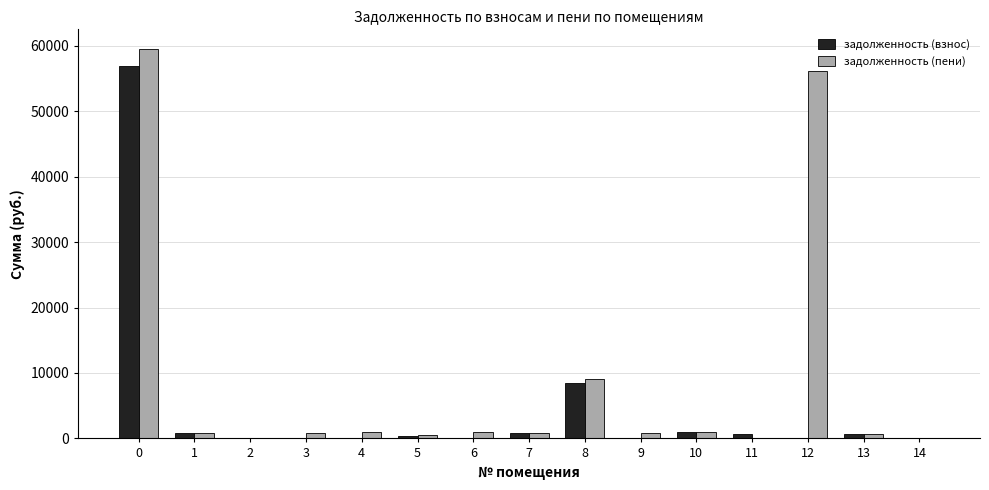

How many categories are shown in the chart?

15